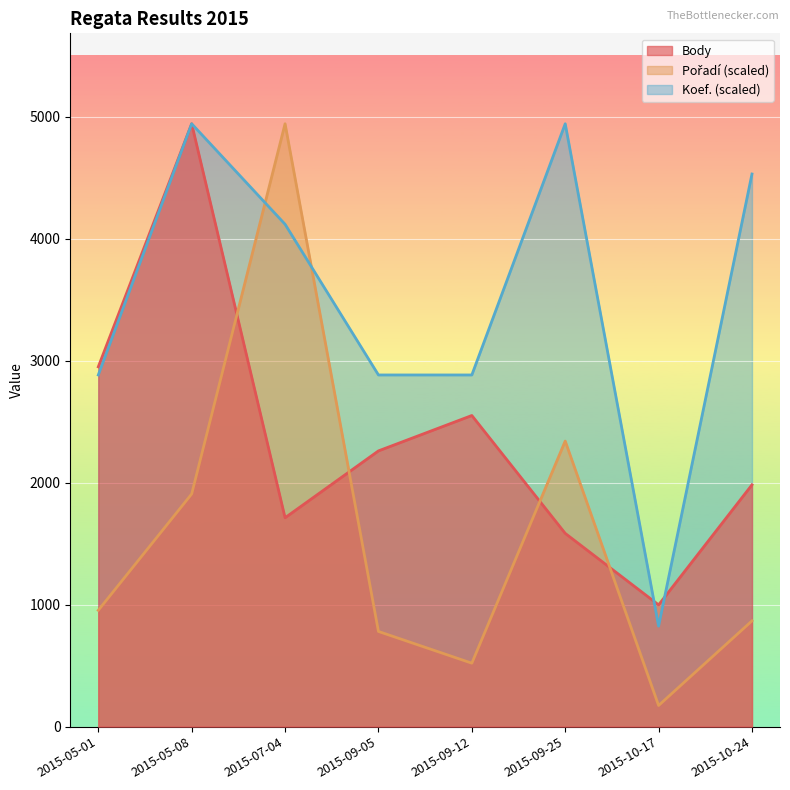

What is the difference between the second highest and minimum values in the Body series?

1951.0